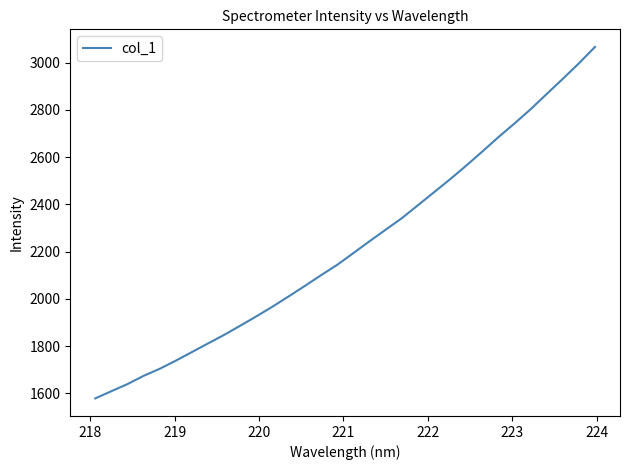

What is the difference between the maximum and minimum values?

1487.9